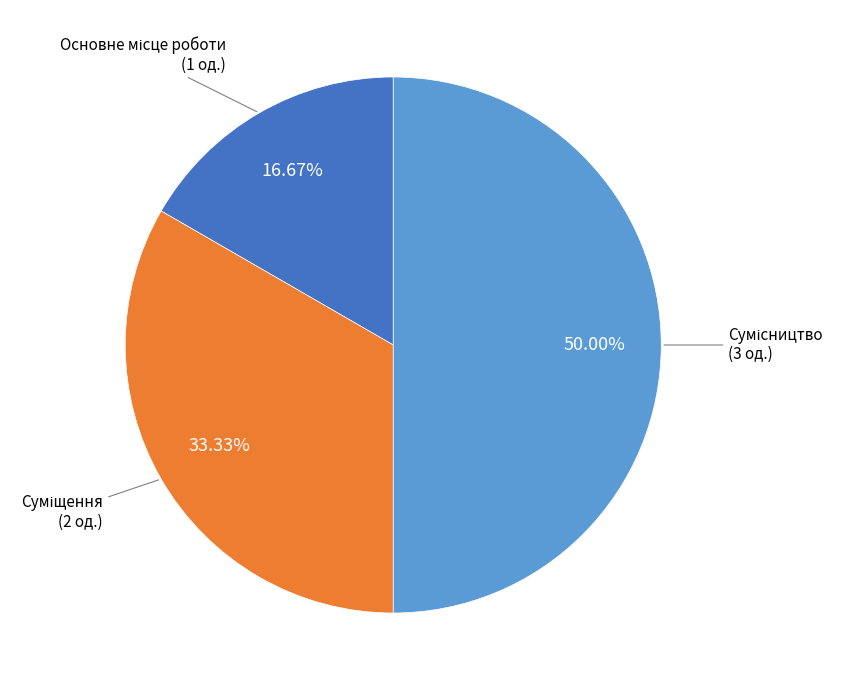

Count the number of slices in the pie.

3